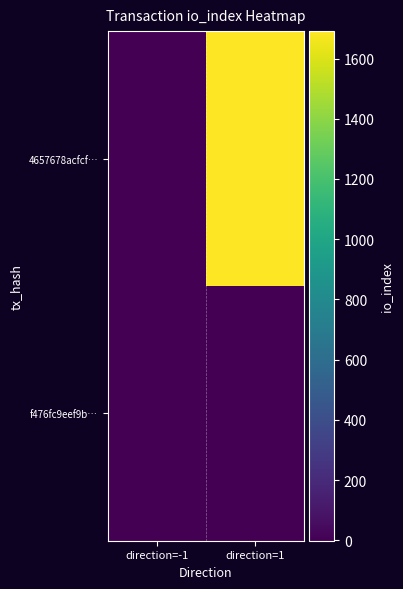

Rank the series by their maximum value, from highest to lowest.

4657678acfcf…, f476fc9eef9b…